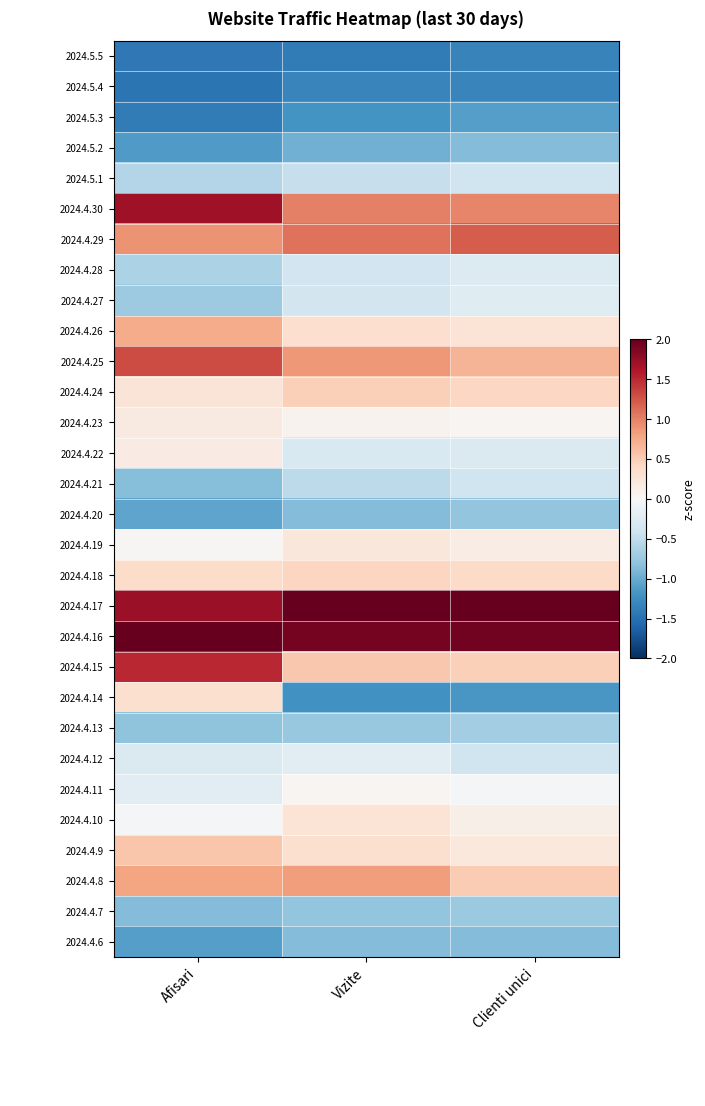

How many categories are shown in the chart?

3